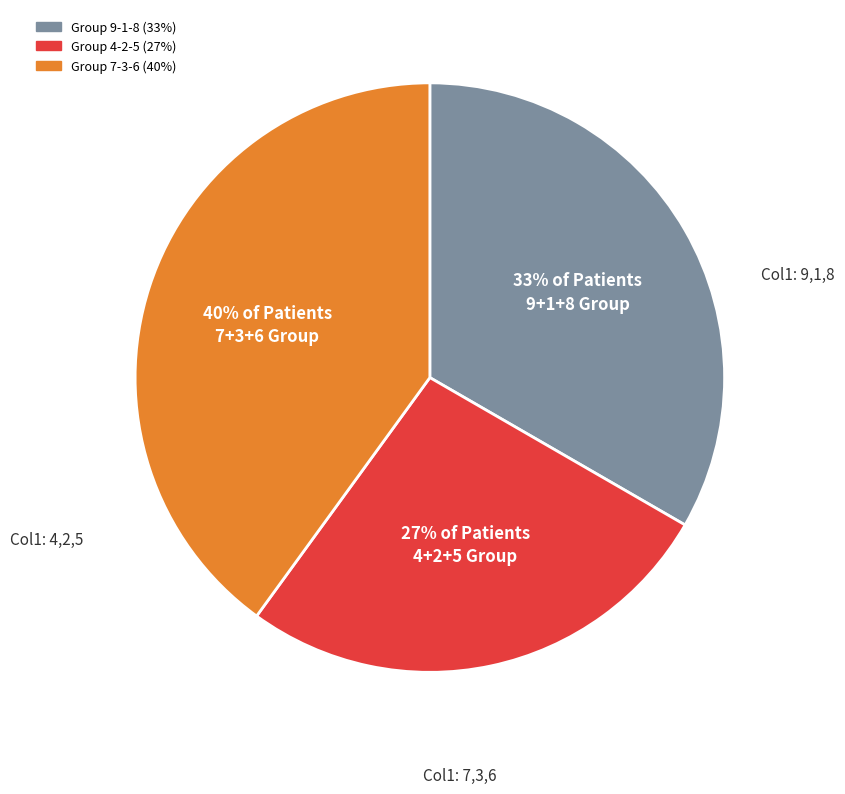

To the nearest percent, what is the average slice percentage?

33%